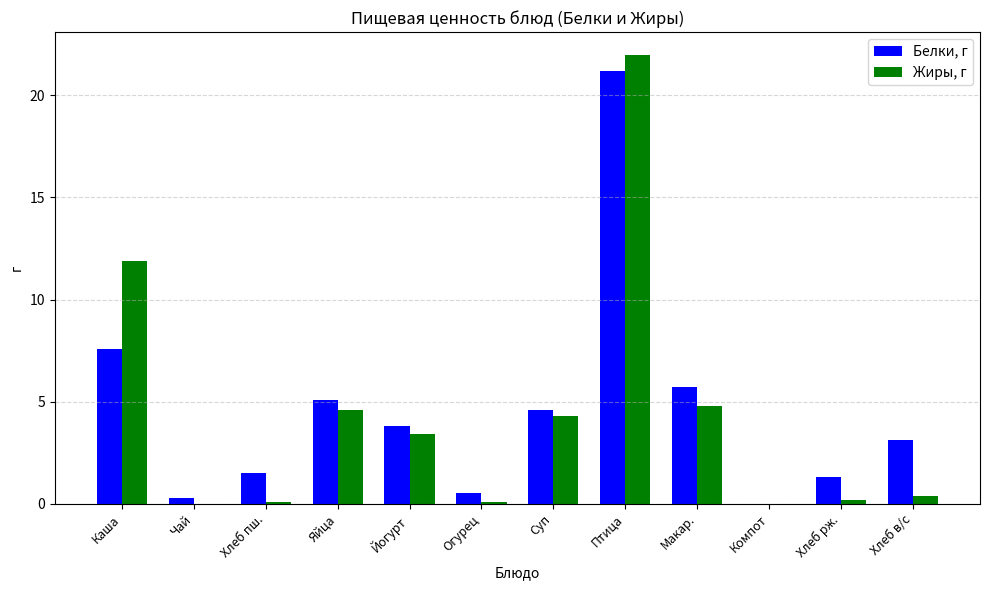

How many data points in Жиры, г are above 3?

6